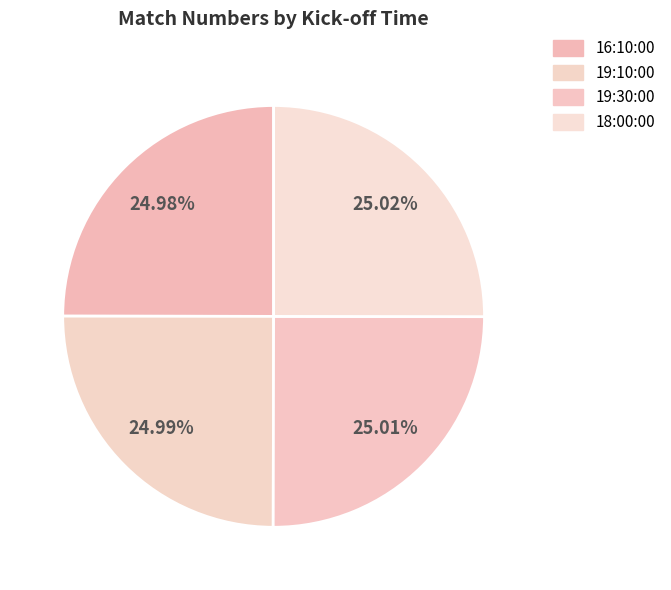

How many slices are in this pie chart?

4